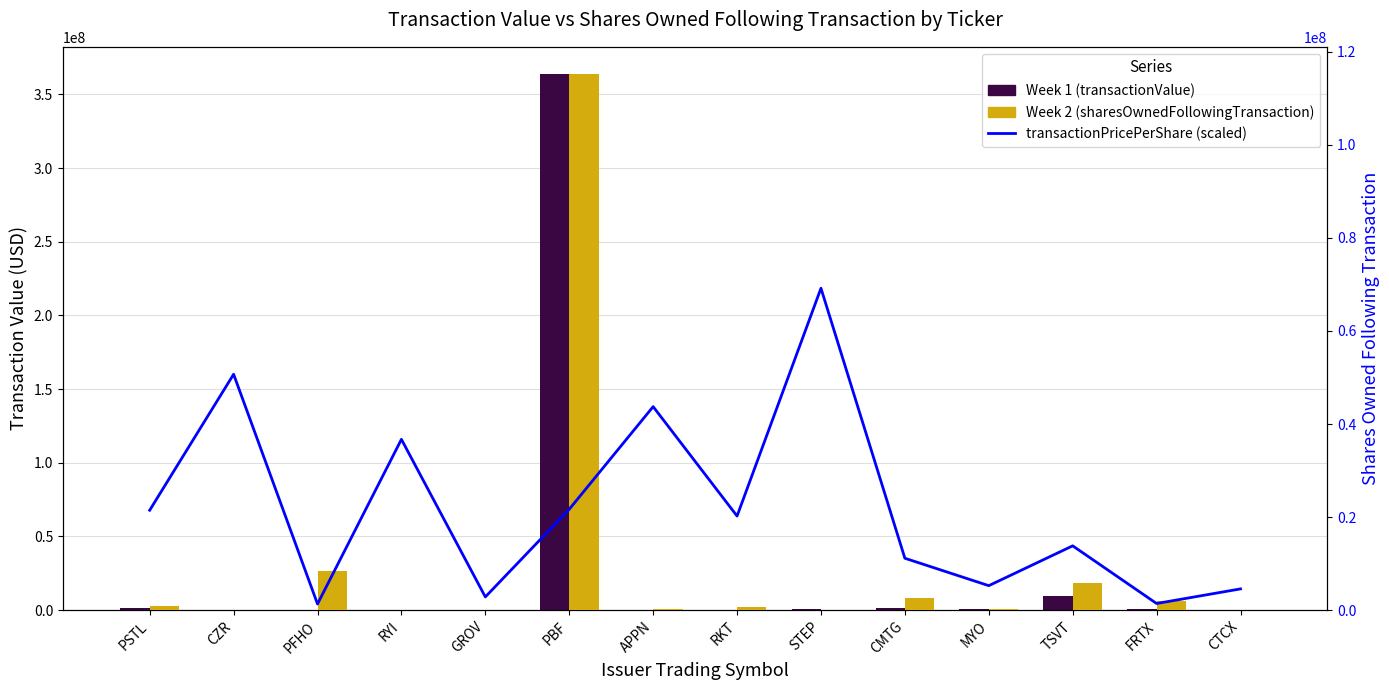

Are the bars horizontal?

No